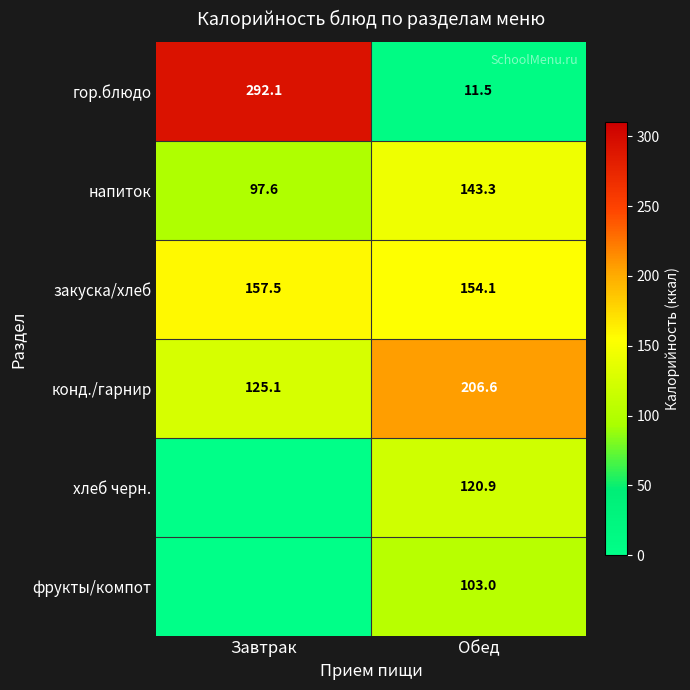

The закуска/хлеб series shows 157.5 at Завтрак. True or false?

True